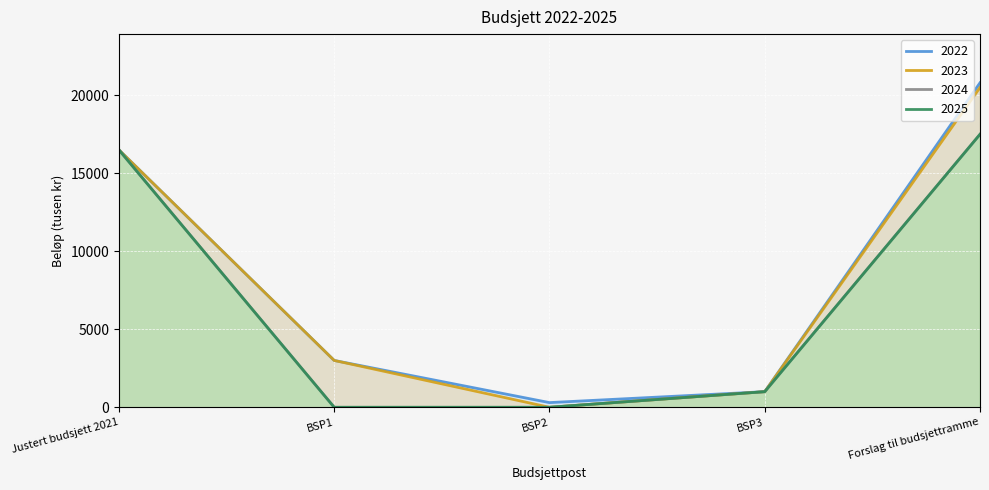

Which series has the largest total across all categories?

2022